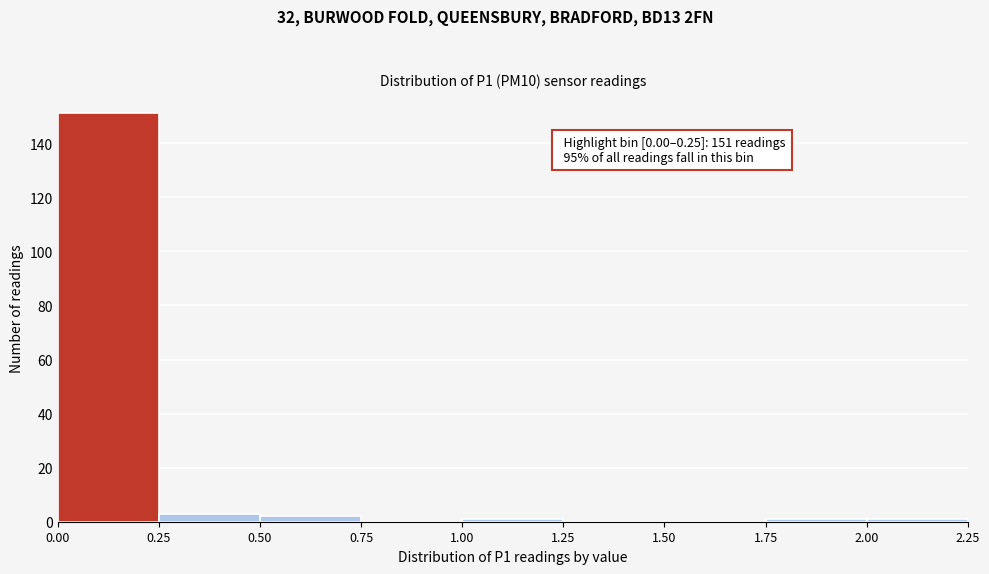

Over which range of the x-axis is the bar tallest?

0.00 to 0.25